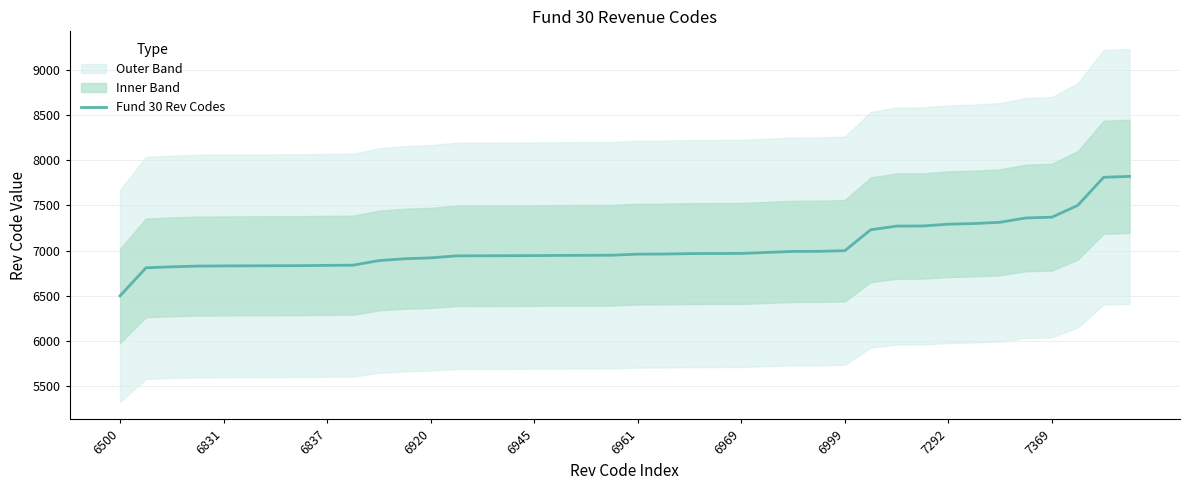

Count the number of values greater than 6961.

19